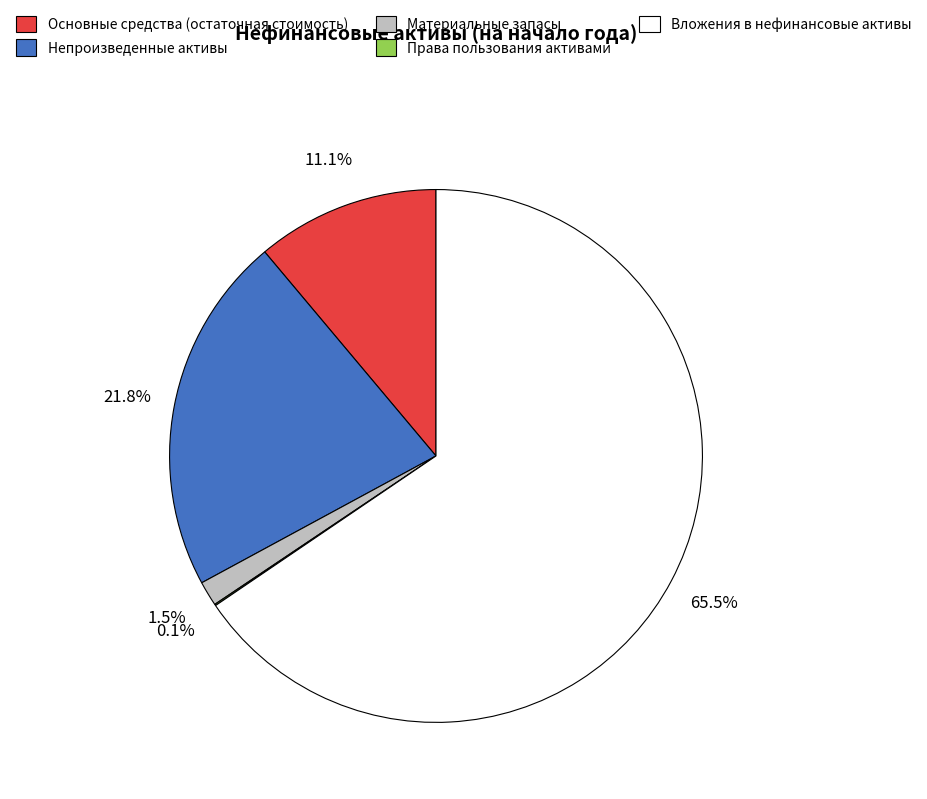

Which has a higher value, Основные средства (остаточная стоимость) or Непроизведенные активы?

Непроизведенные активы